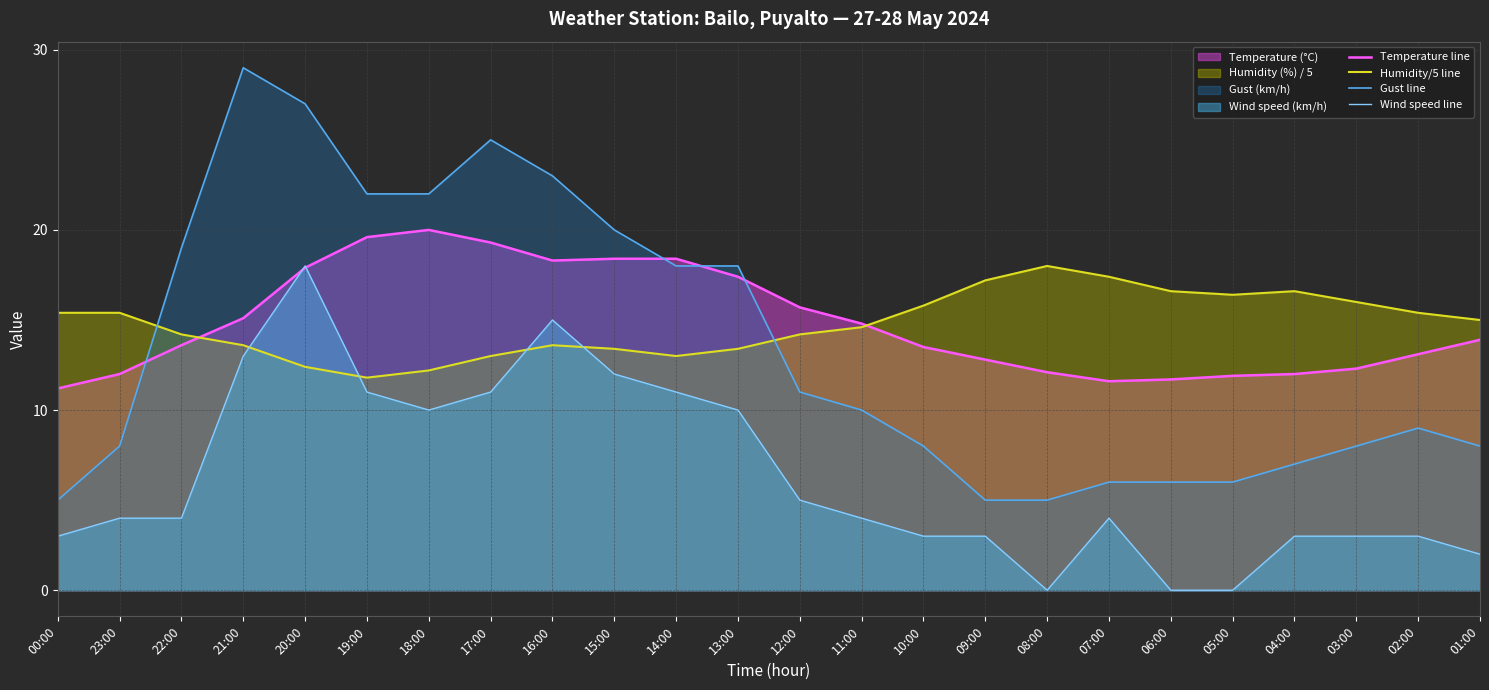

Which series changed the most between 21:00 and 05:00?

Gust line